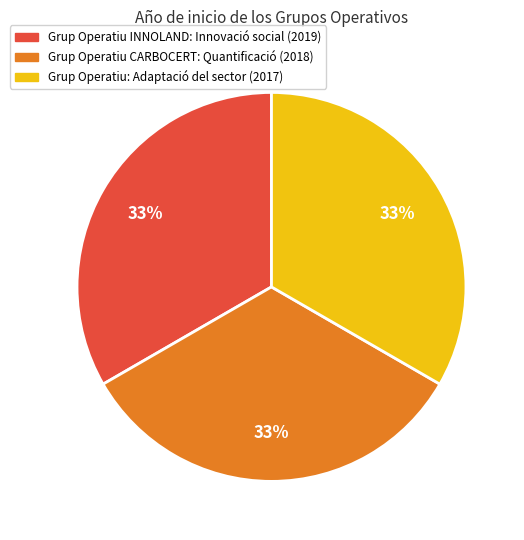

Combined, do Grup Operatiu INNOLAND: Innovació social (2019) and Grup Operatiu CARBOCERT: Quantificació (2018) account for over 50%?

Yes